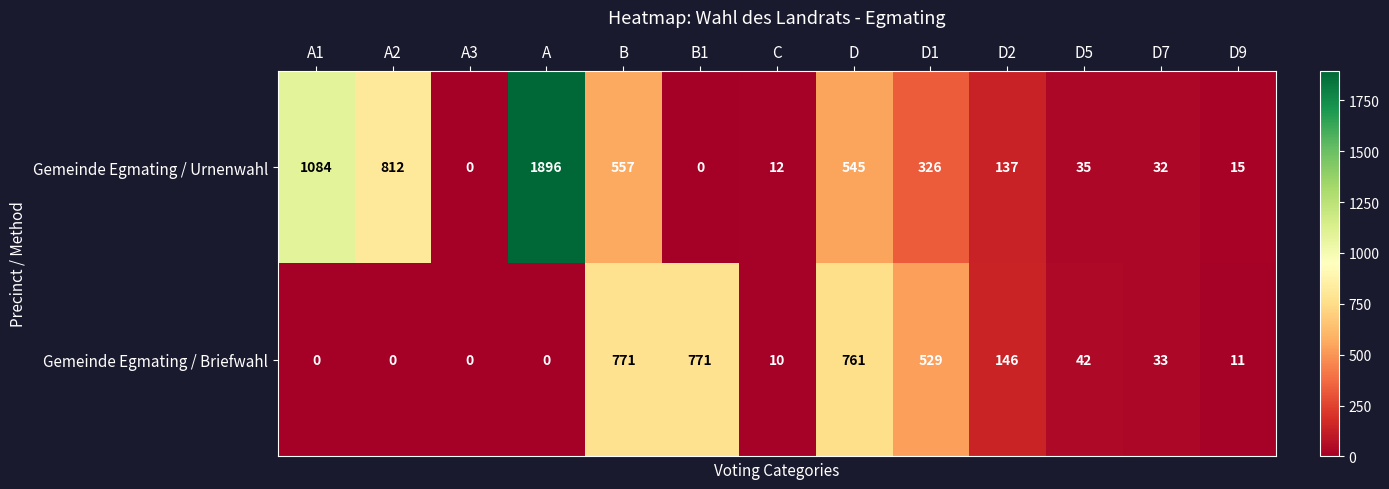

What is the difference between the Gemeinde Egmating / Urnenwahl values at A2 and B1?

812